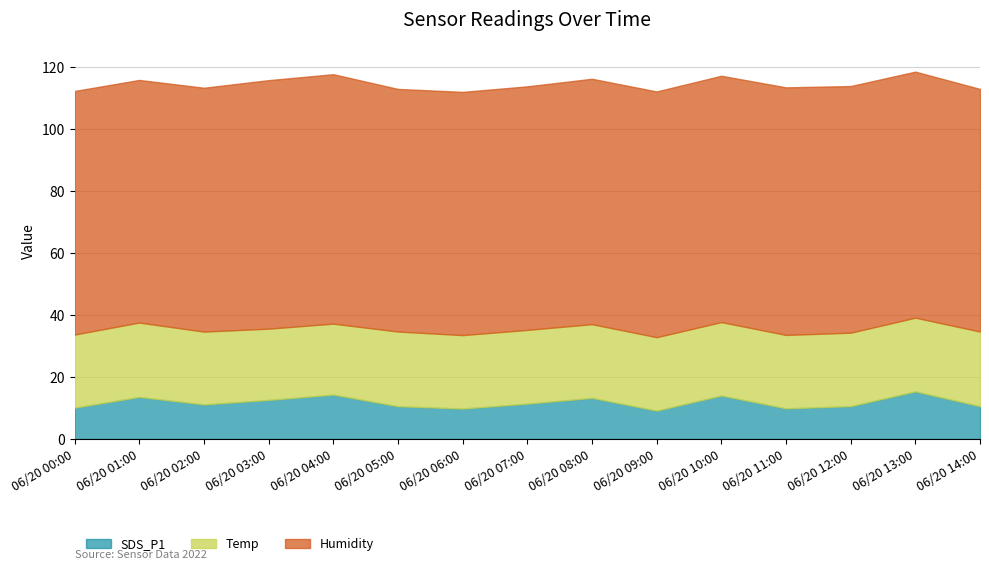

How many categories are shown in the chart?

15